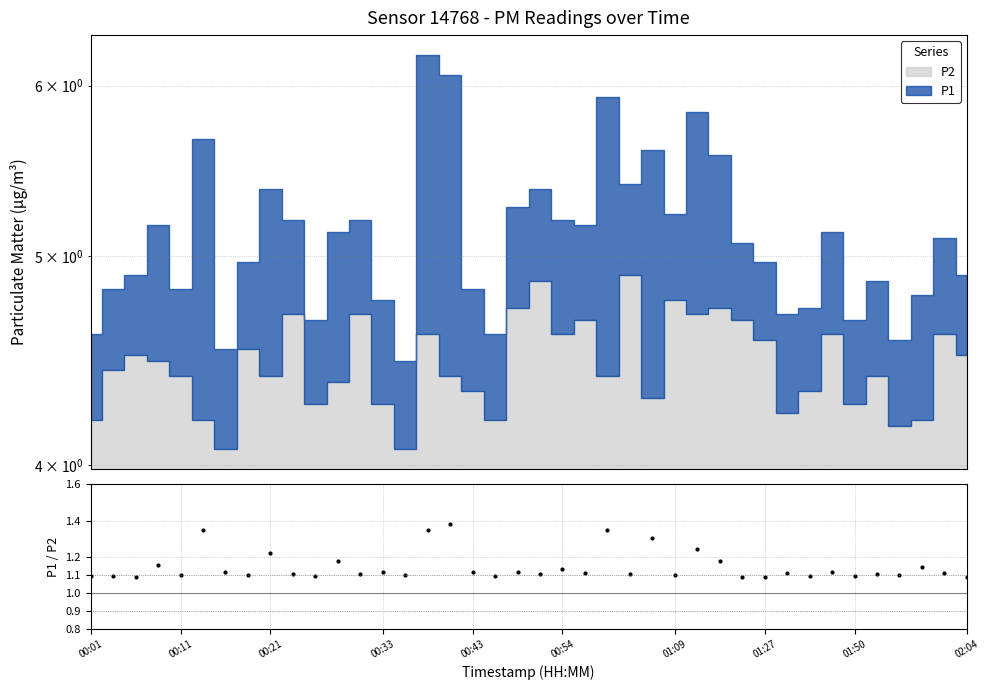

At which category does the chart reach its minimum across all series?

29